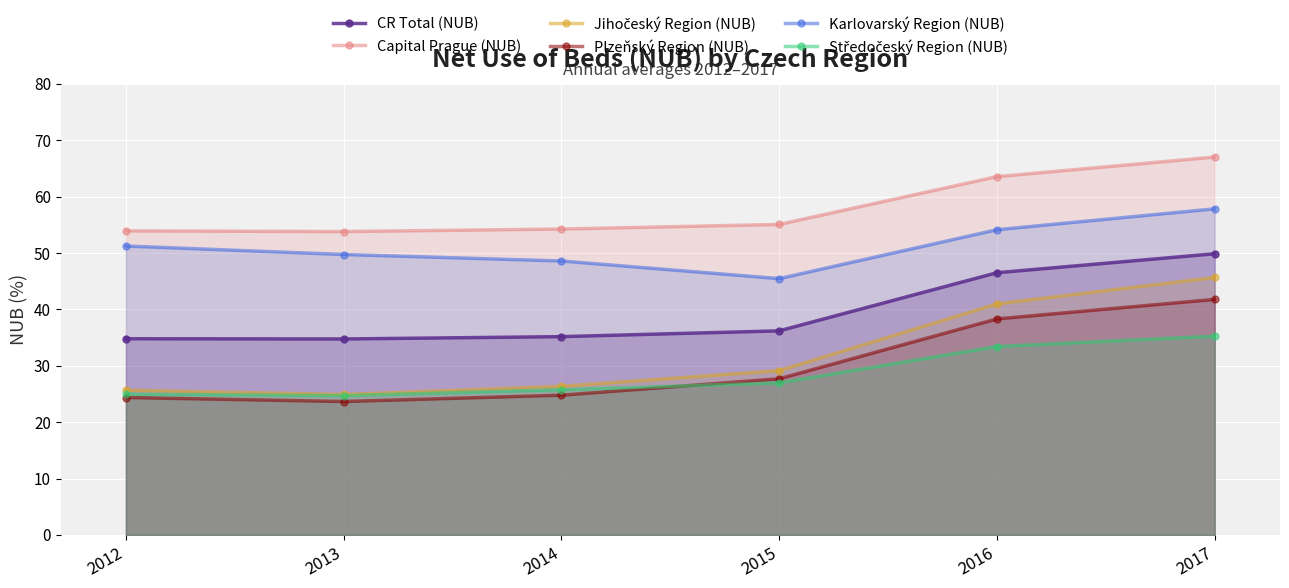

What is the difference between the highest and lowest values at 2013?

30.1